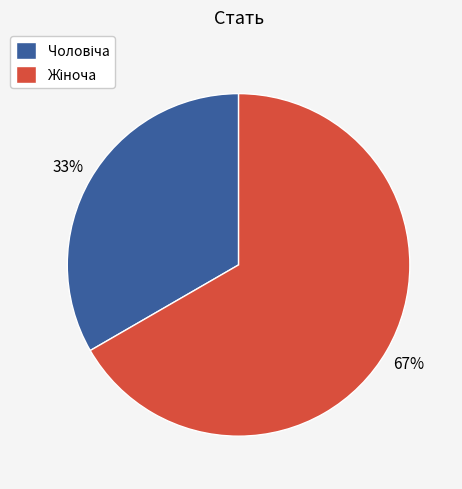

Does any single category account for the majority?

Yes